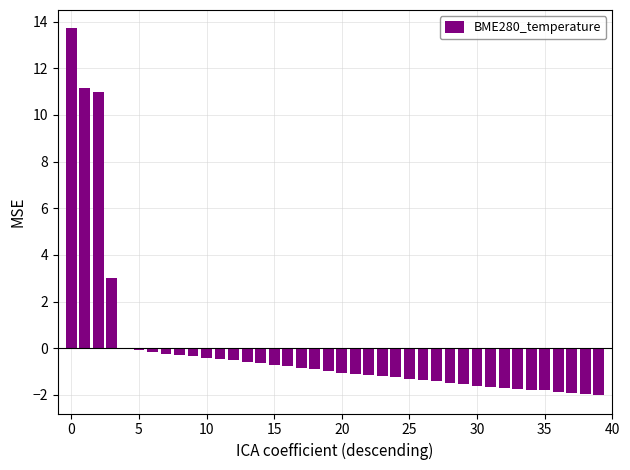

What is the greatest value displayed?

13.7